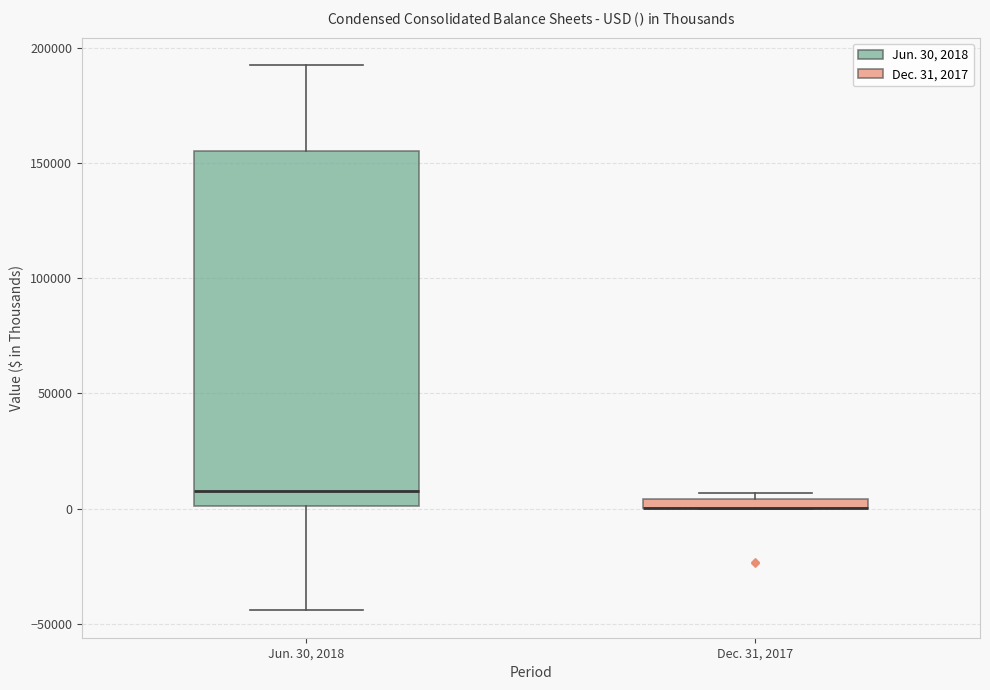

Where does the lower whisker of the box for Jun. 30, 2018 end on the y-axis? The values are not printed on the chart, so give them approximately, as read against the axis.

-45000